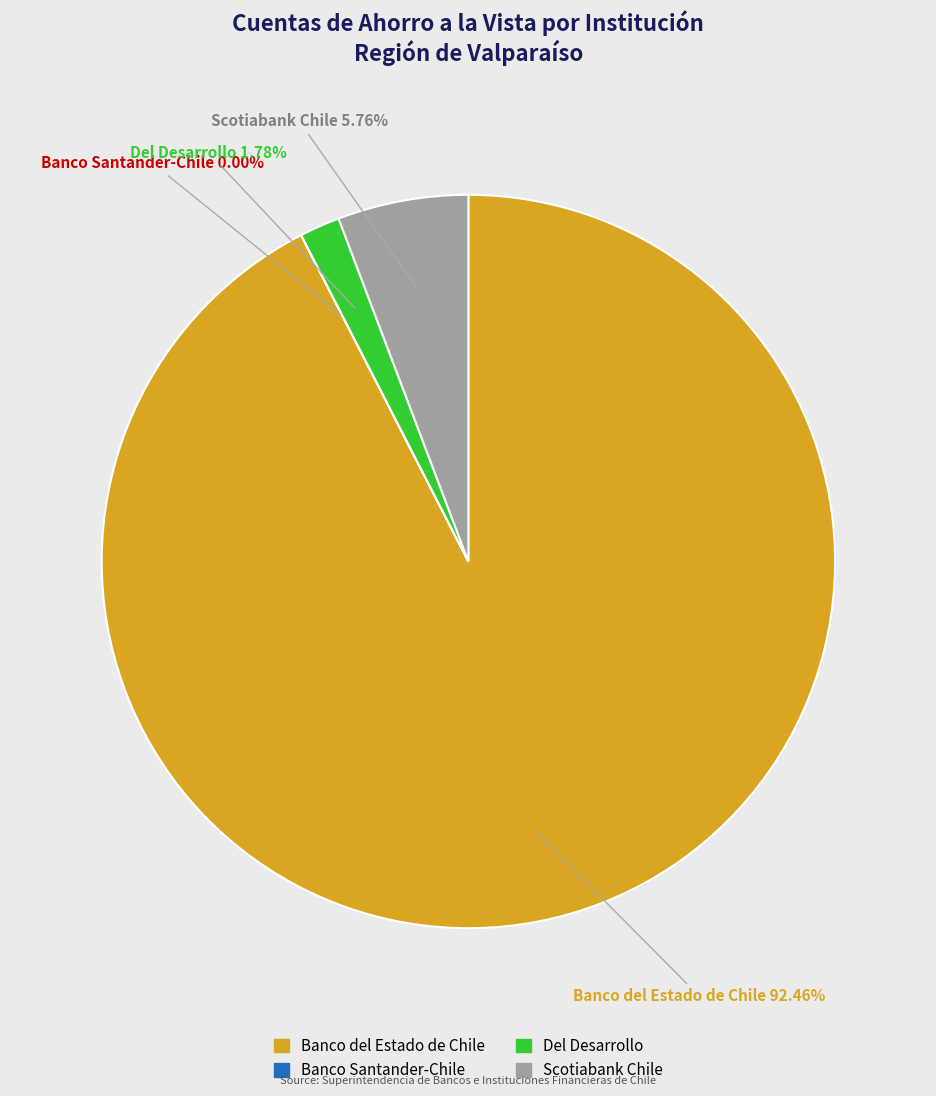

Which slice is the largest?

Banco del Estado de Chile